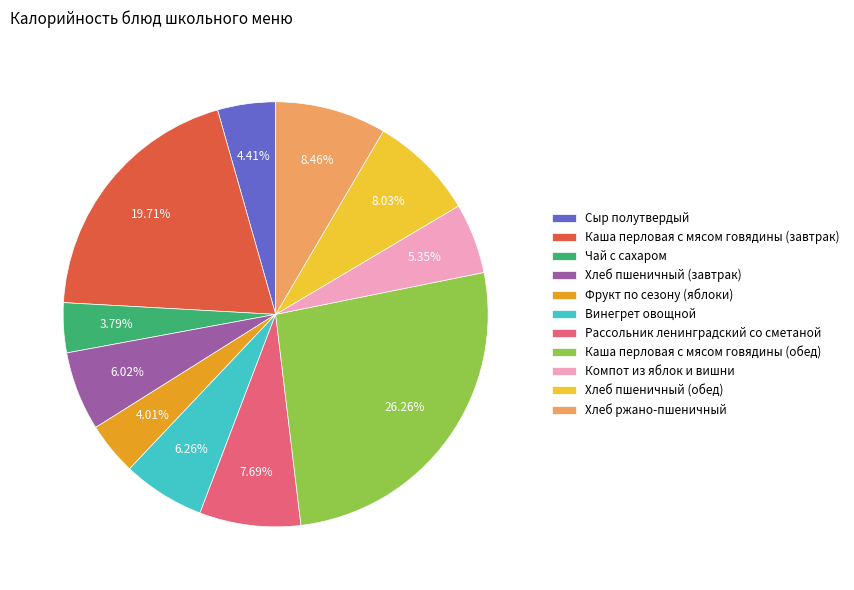

To the nearest percent, what portion does Каша перловая с мясом говядины (обед) represent?

26%